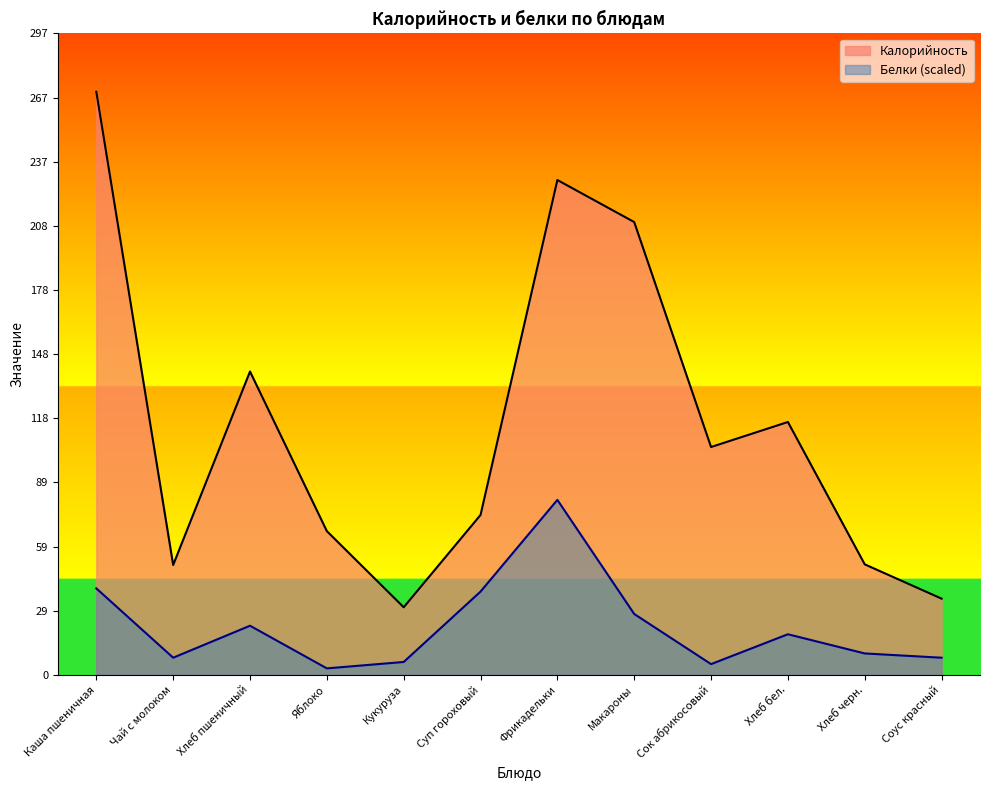

Where is the first local maximum for Белки?

Хлеб пшеничный